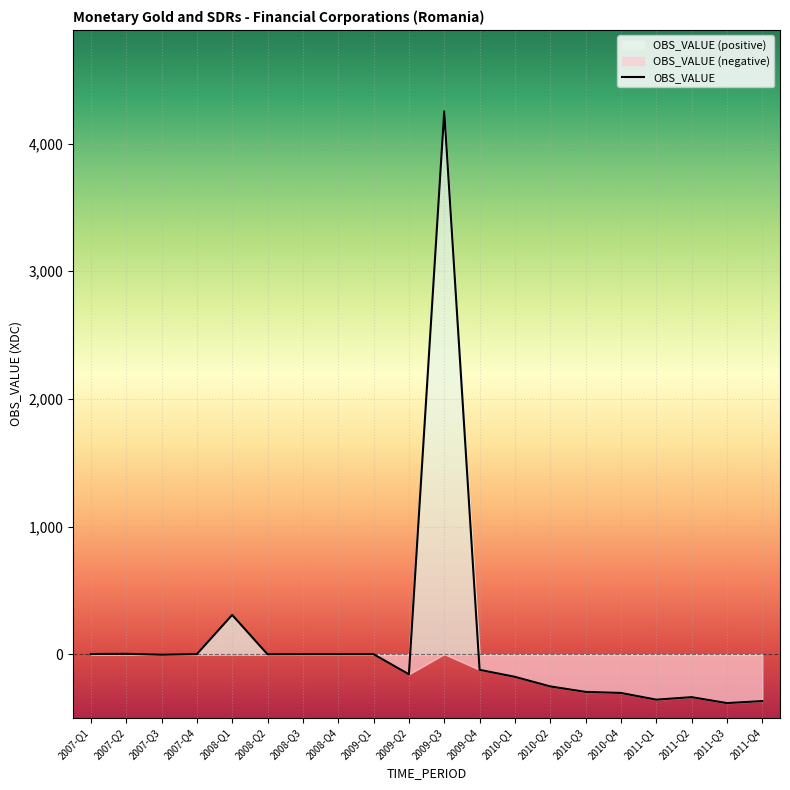

Between 2010-Q1 and 2008-Q4, which is larger?

2008-Q4